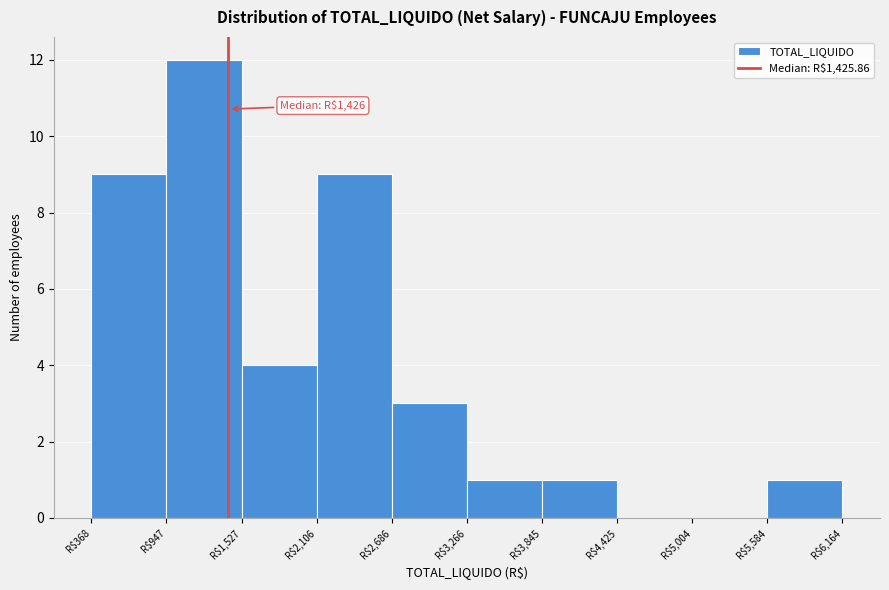

Which range on the x-axis has the tallest bar?

900 to 1500